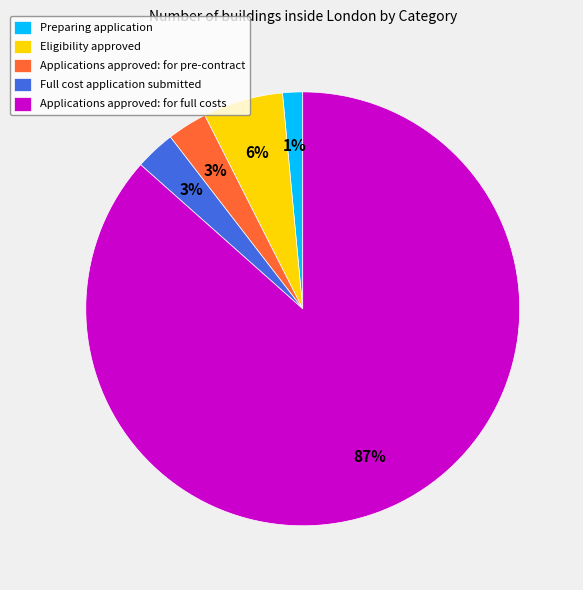

Which slice represents more than half of the pie?

Applications approved: for full costs